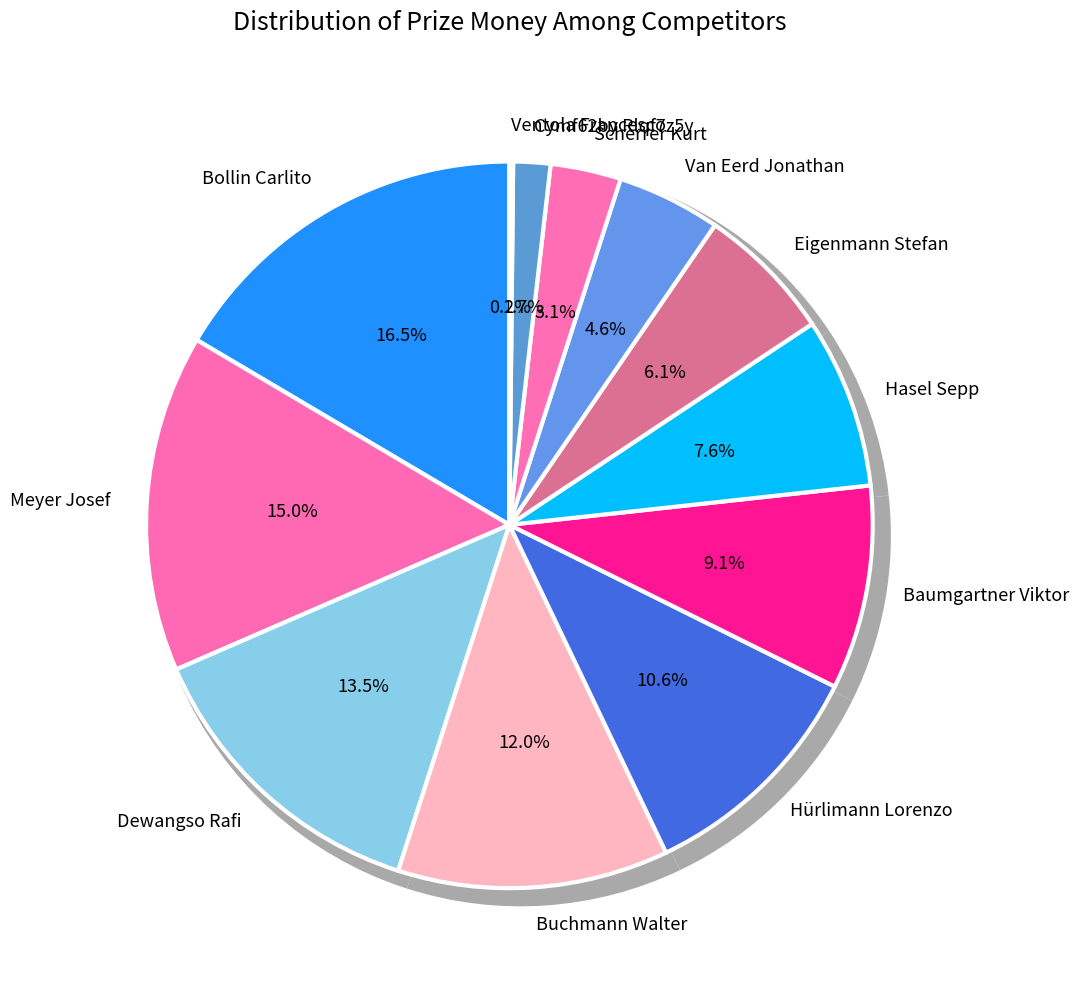

To the nearest percent, what percentage of the pie is Hasel Sepp?

8%